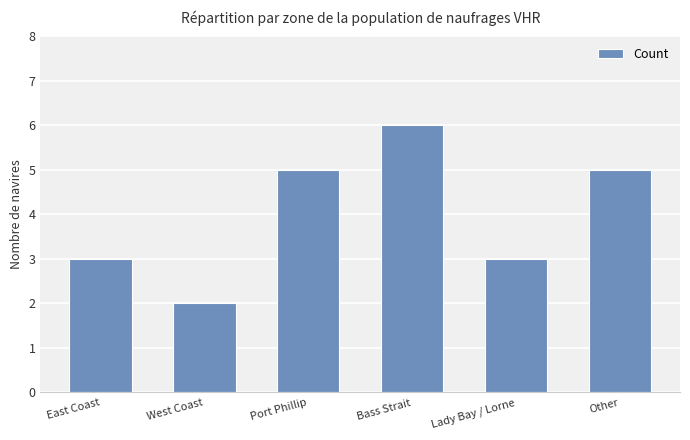

Reading left to right, extract all data points from this chart.

East Coast=3	West Coast=2	Port Phillip=5	Bass Strait=6	Lady Bay / Lorne=3	Other=5